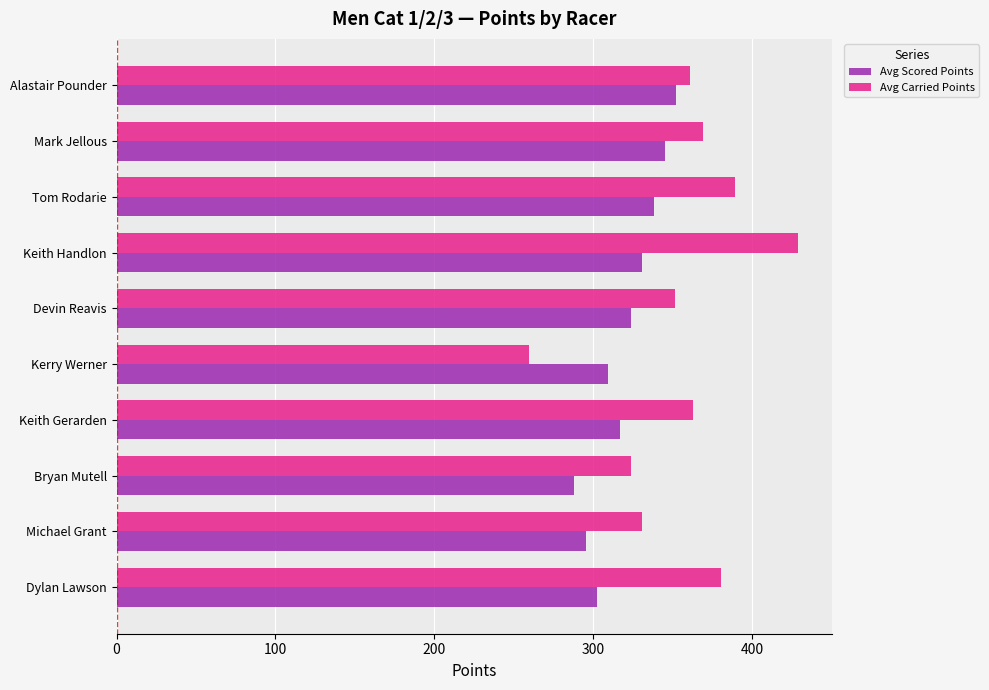

What are all the series names shown in the legend?

Avg Scored Points, Avg Carried Points